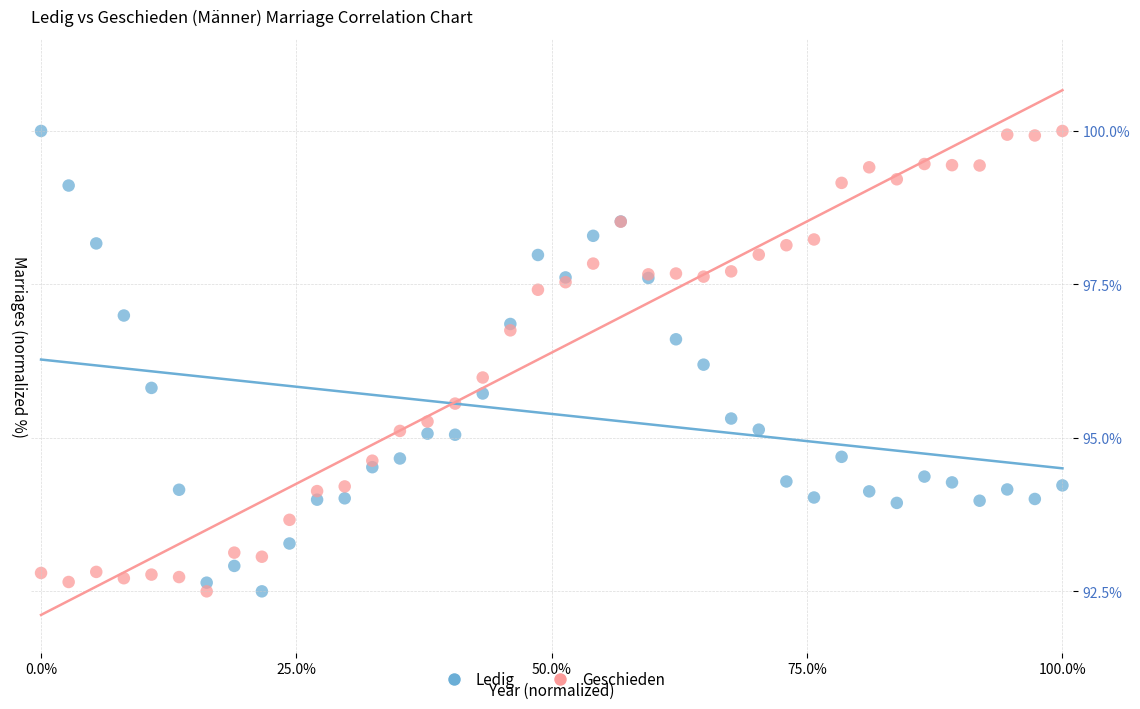

What is the X range (max minus min) for the scatter plot?

1.0